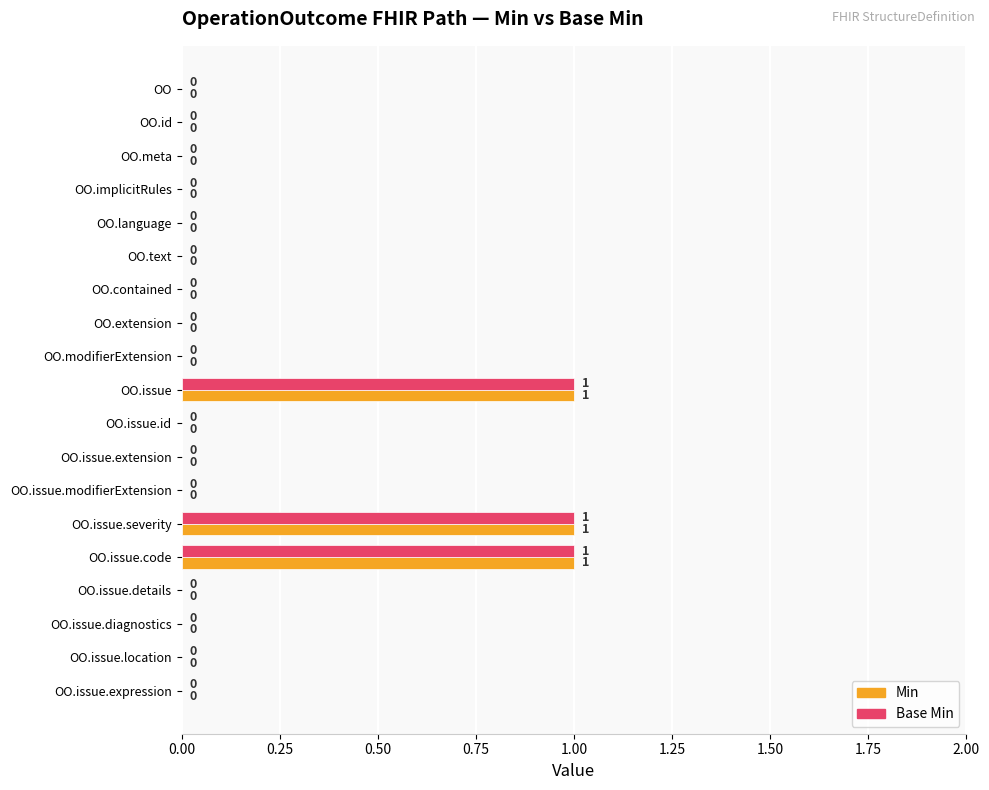

Count the Min values in the range 0 to 1.

19